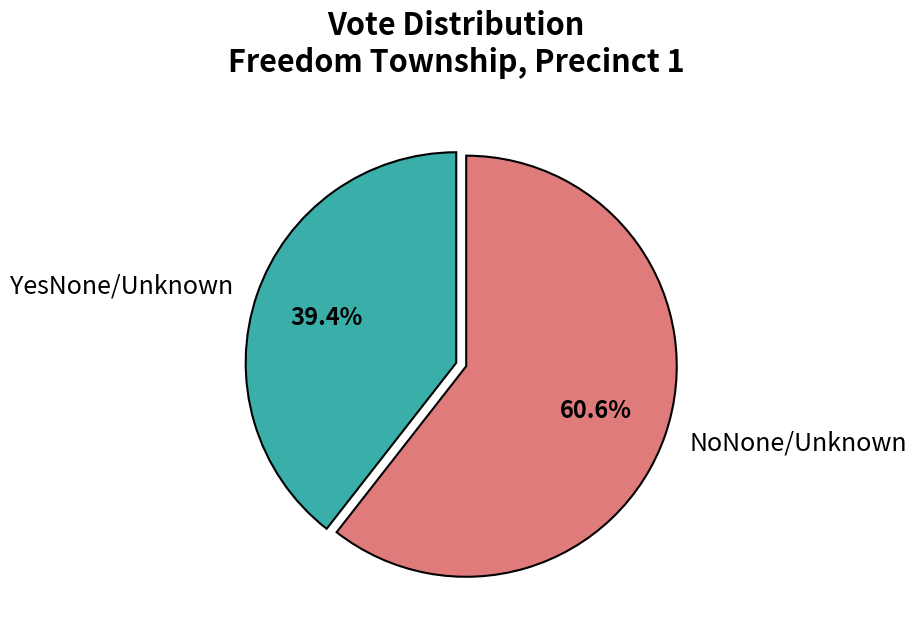

What is the ratio of the value at NoNone/Unknown to the value at YesNone/Unknown?

1.5